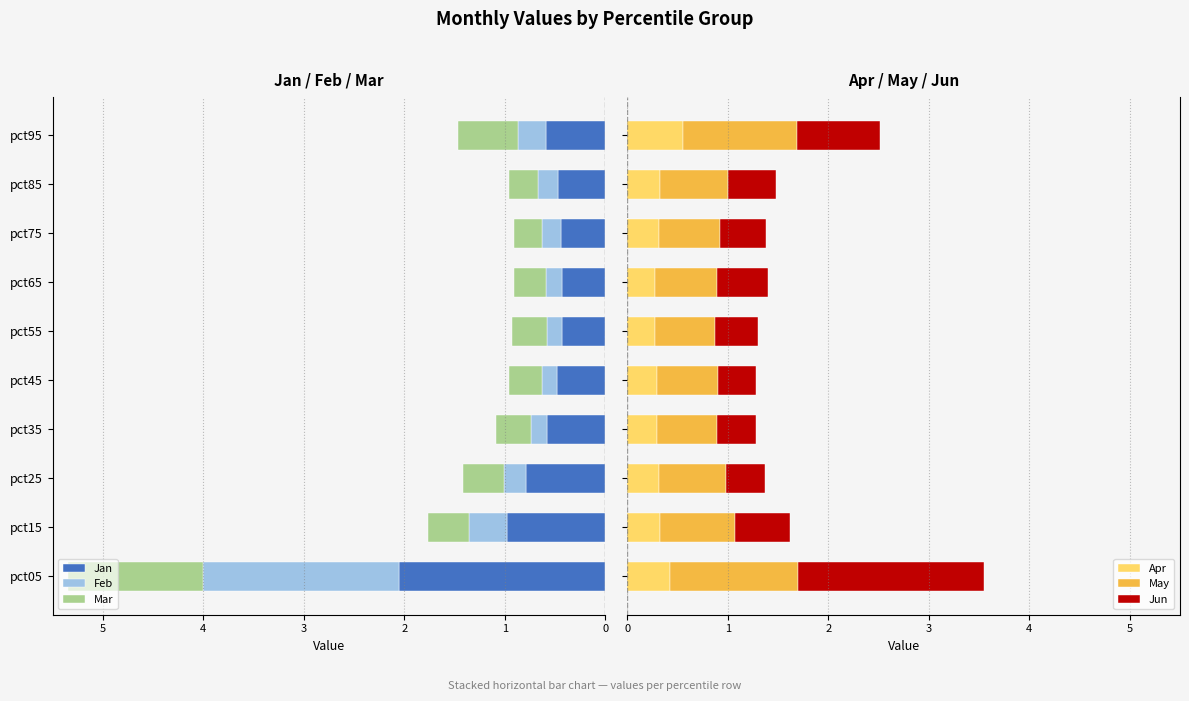

How many Apr values are between 0 and 1?

10